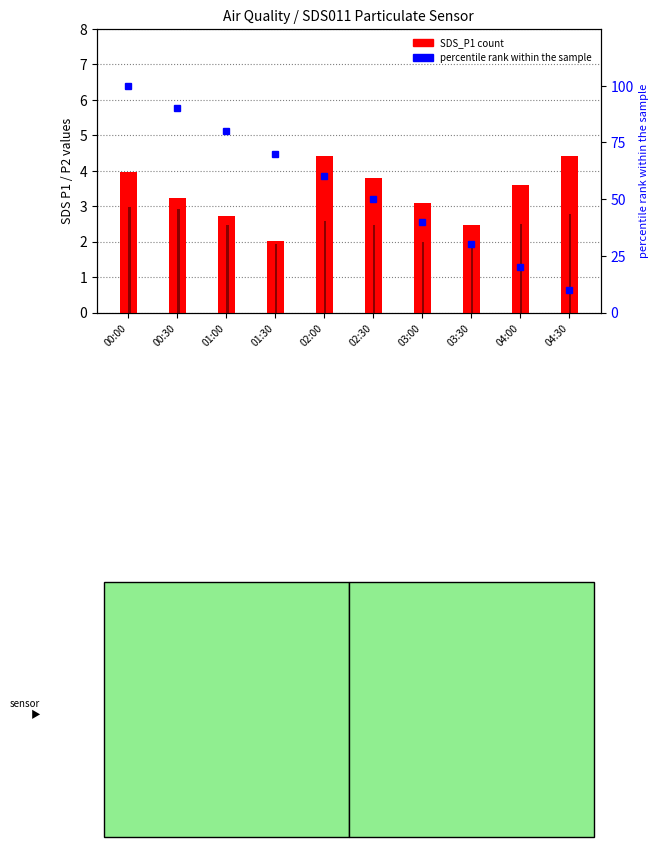

How many values in the SDS_P2 series exceed 2?

7